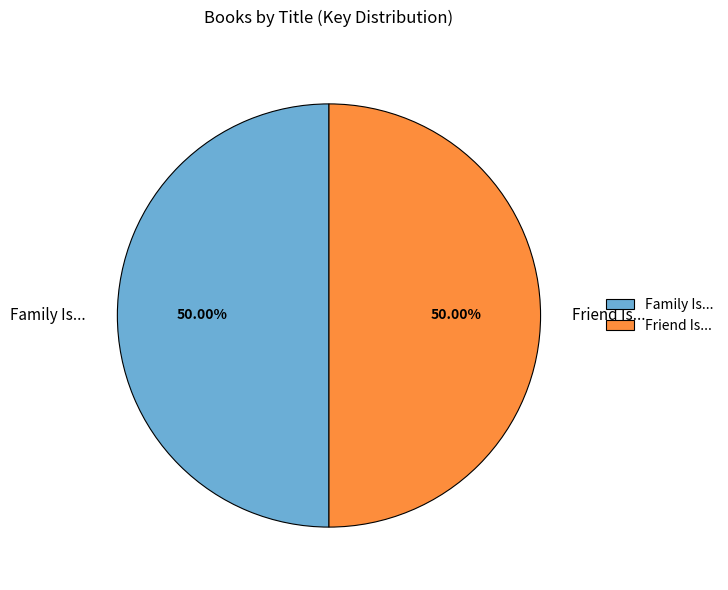

Approximately how many times larger is the value at Family Is... compared to Friend Is...?

1.0